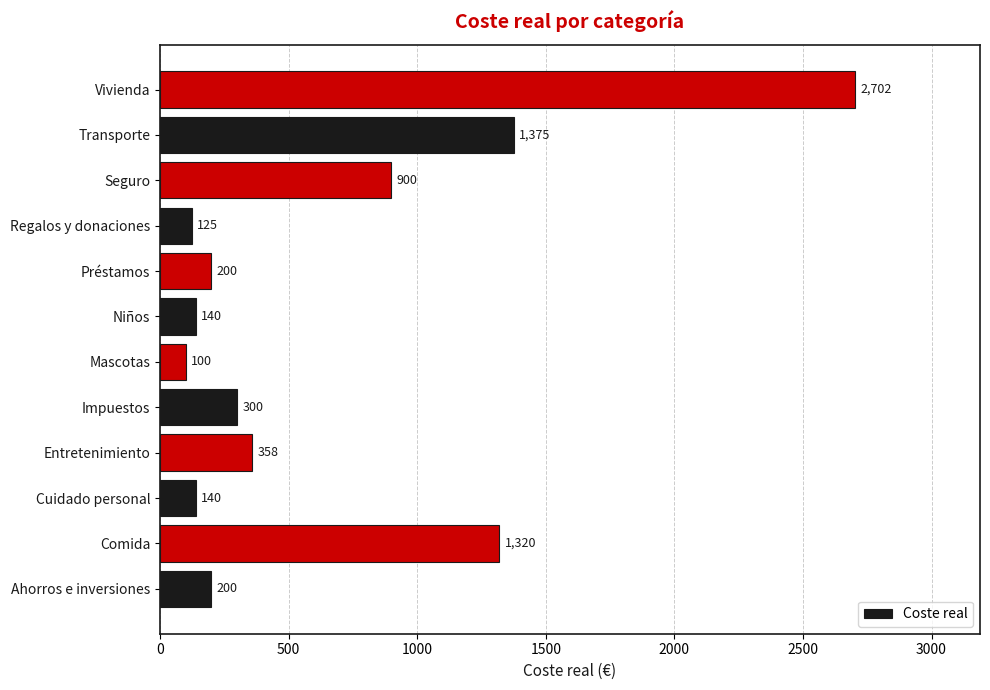

At which category does the chart reach its minimum across all series?

Mascotas